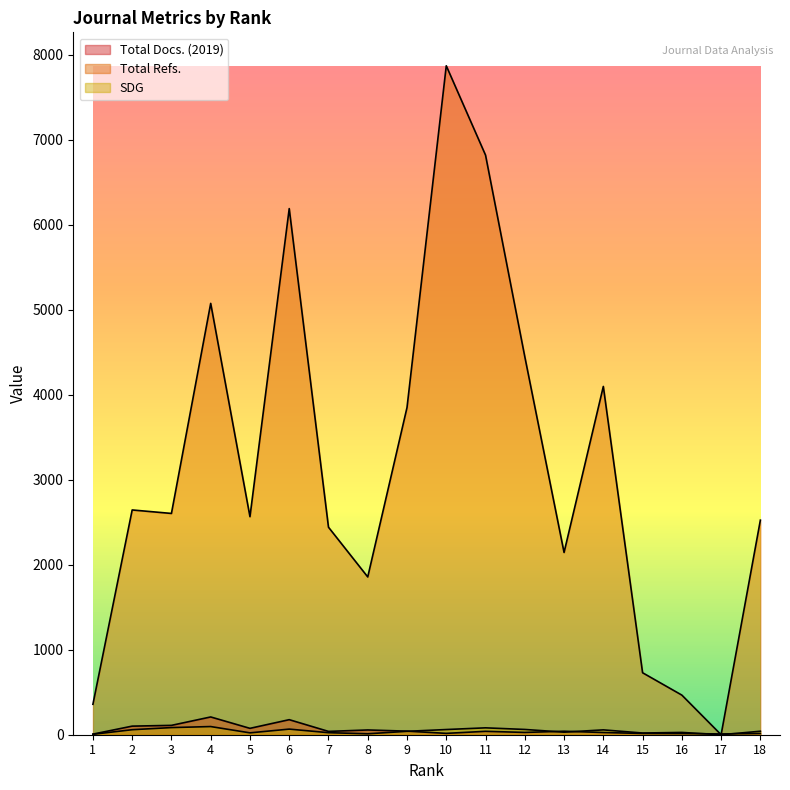

What is the greatest value displayed?

7869